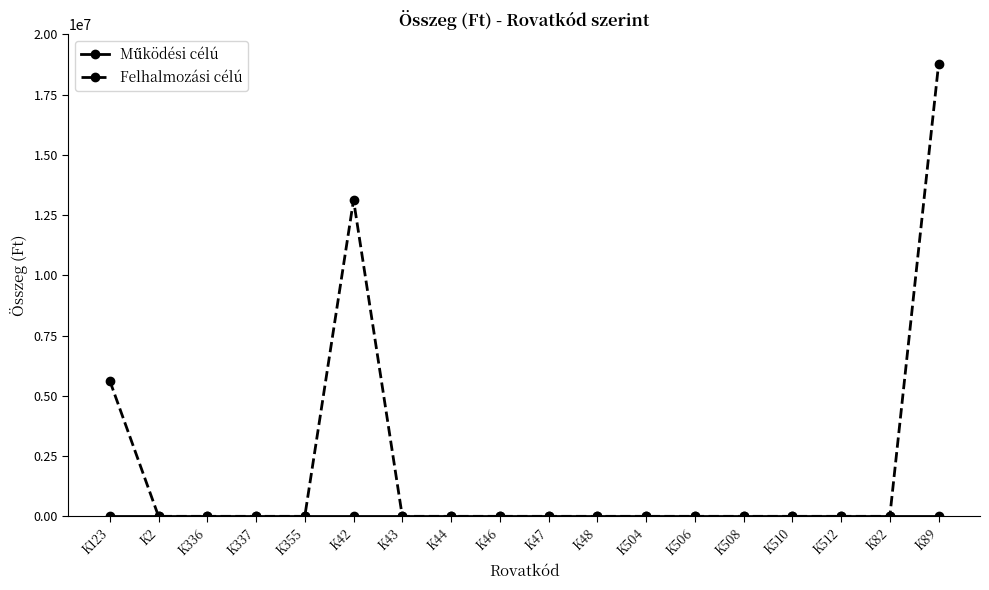

What is the maximum value shown in the chart?

18750000